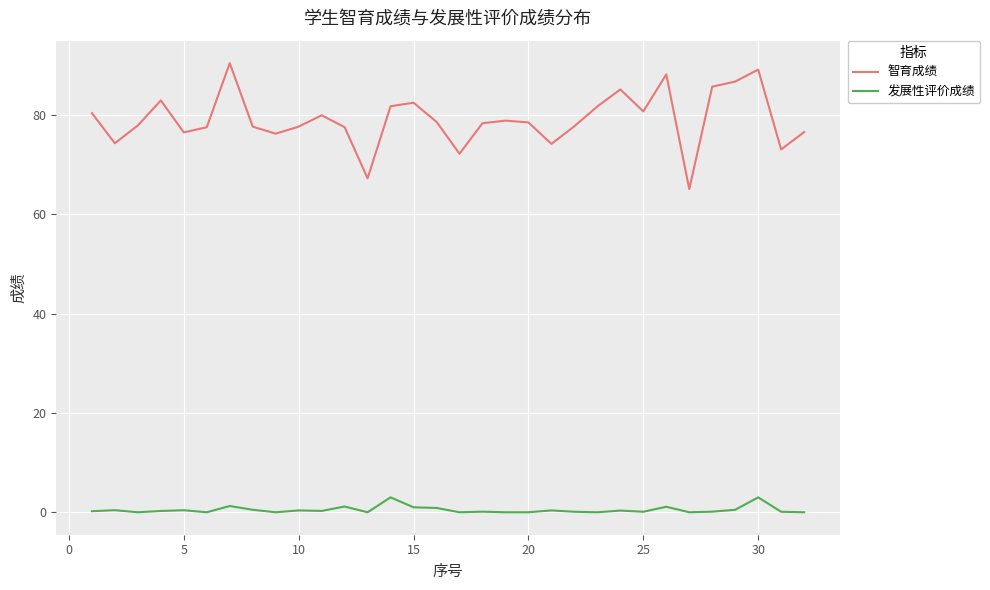

What is the greatest value displayed?

90.4